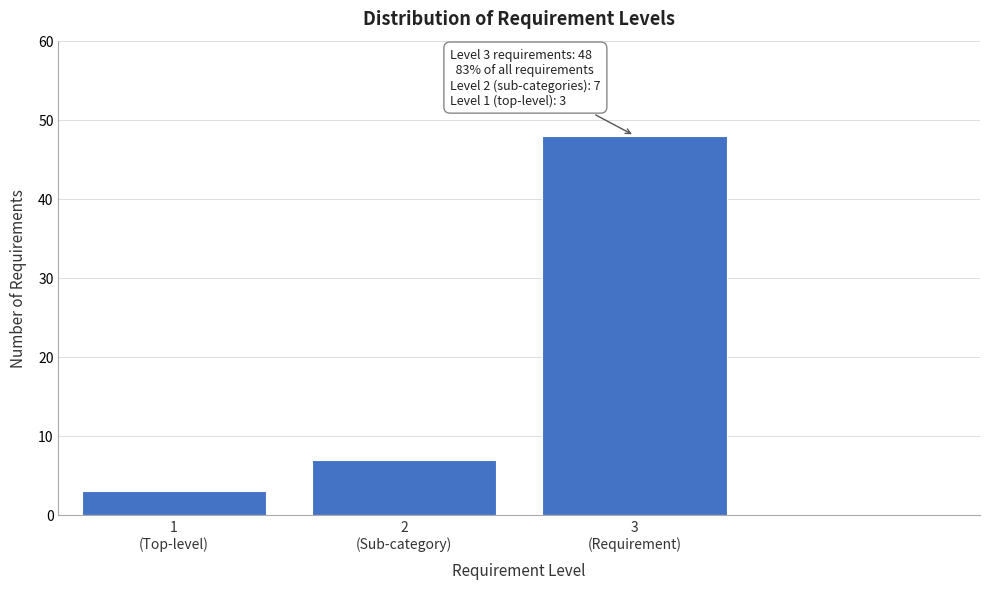

Reading right to left, list all the values displayed in this chart.

48	7	3